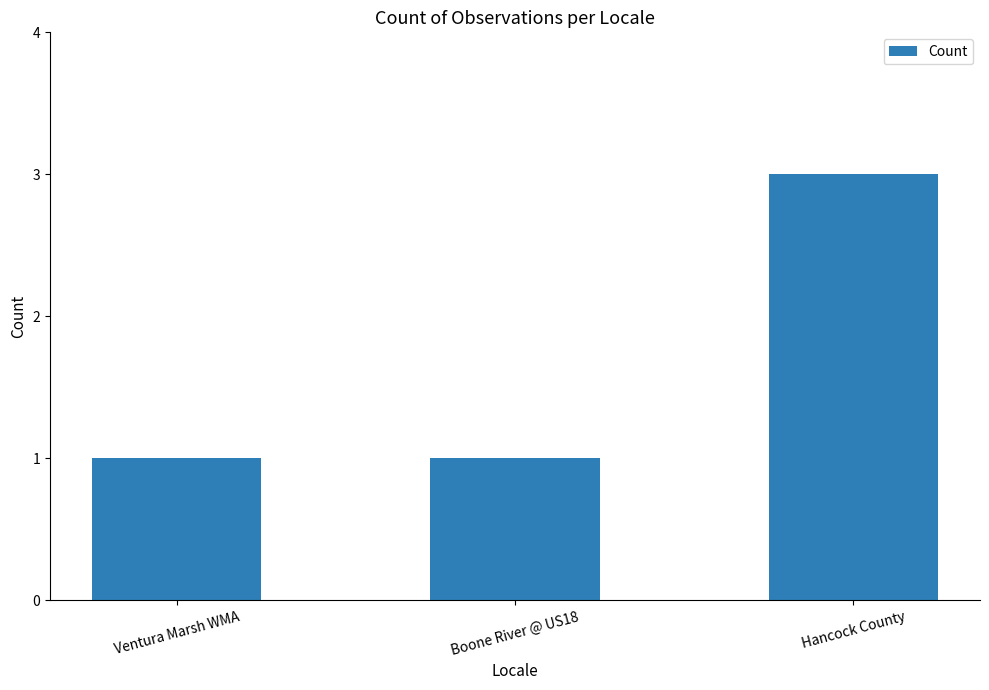

How many bars are there in total?

3